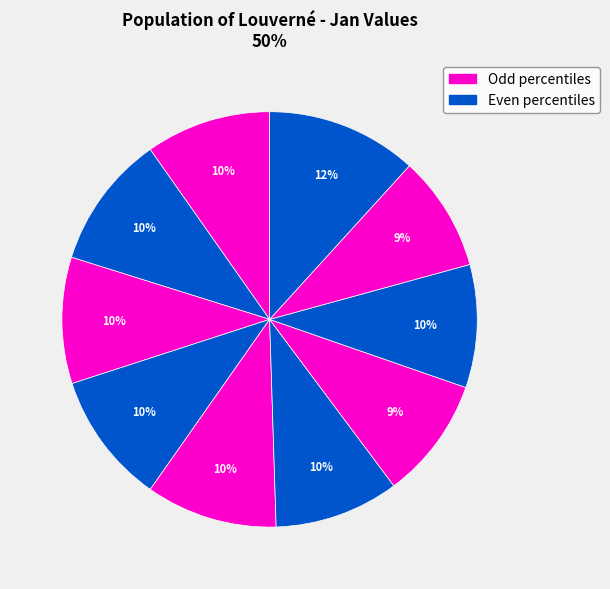

How many slices are in this pie chart?

10